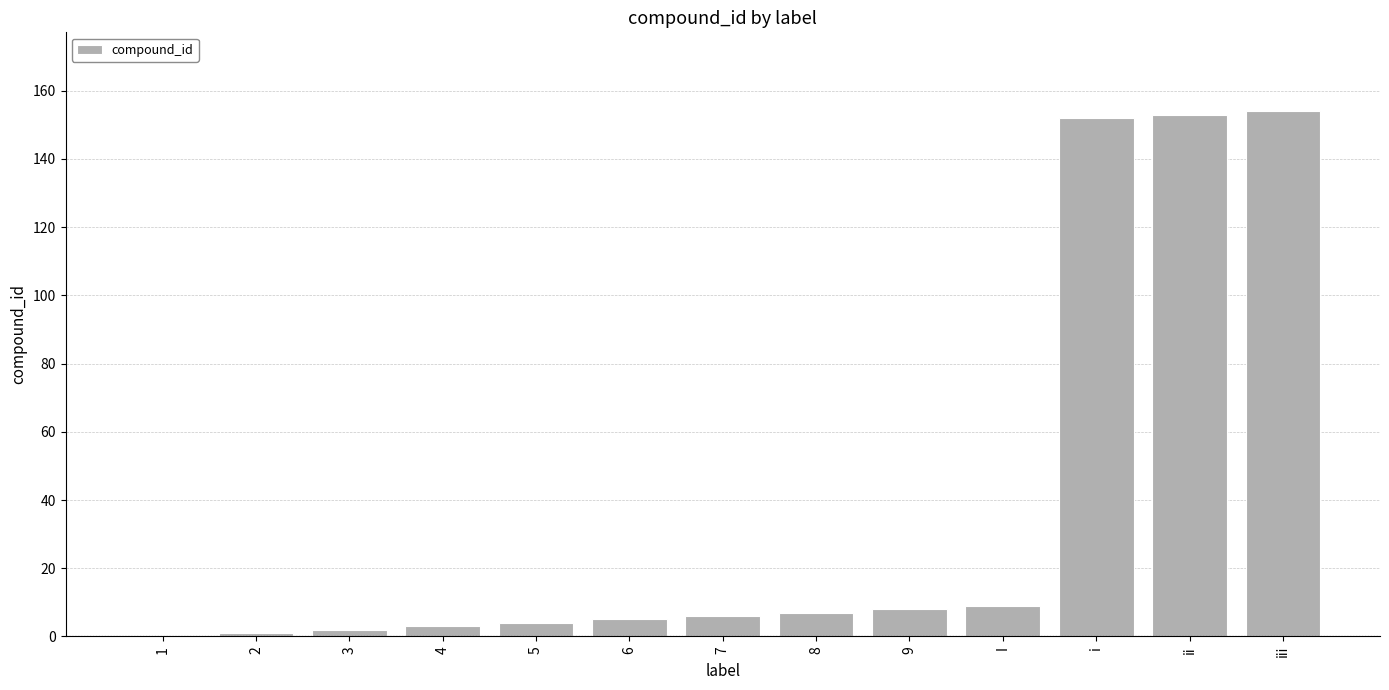

Are the bars horizontal?

No